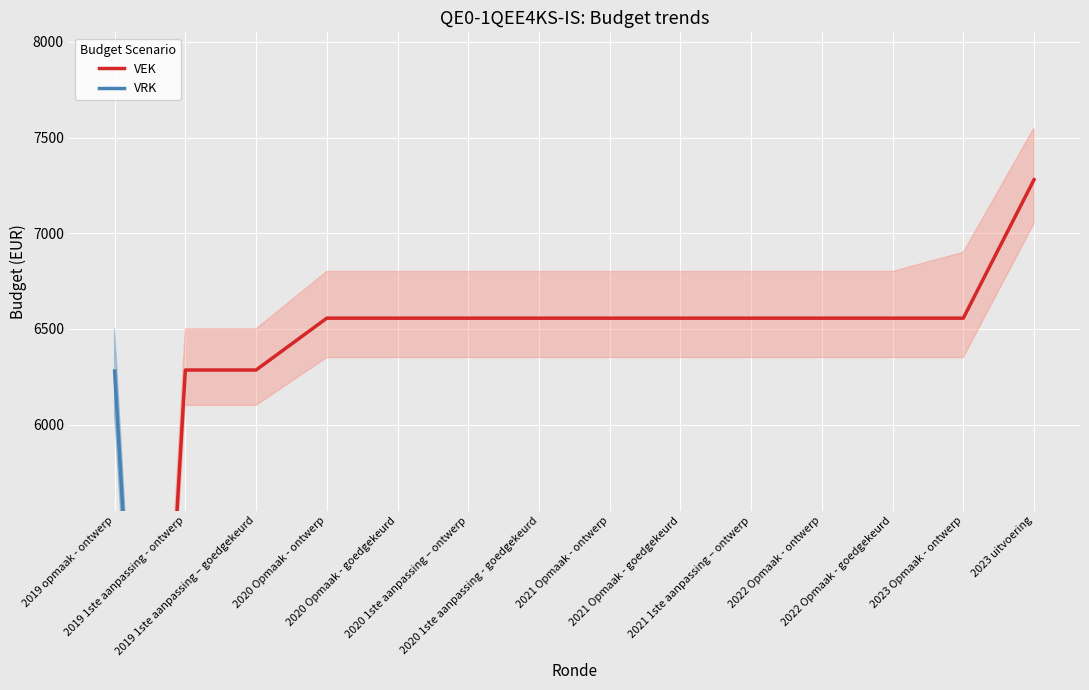

Is this an area chart (filled region under the line)?

No